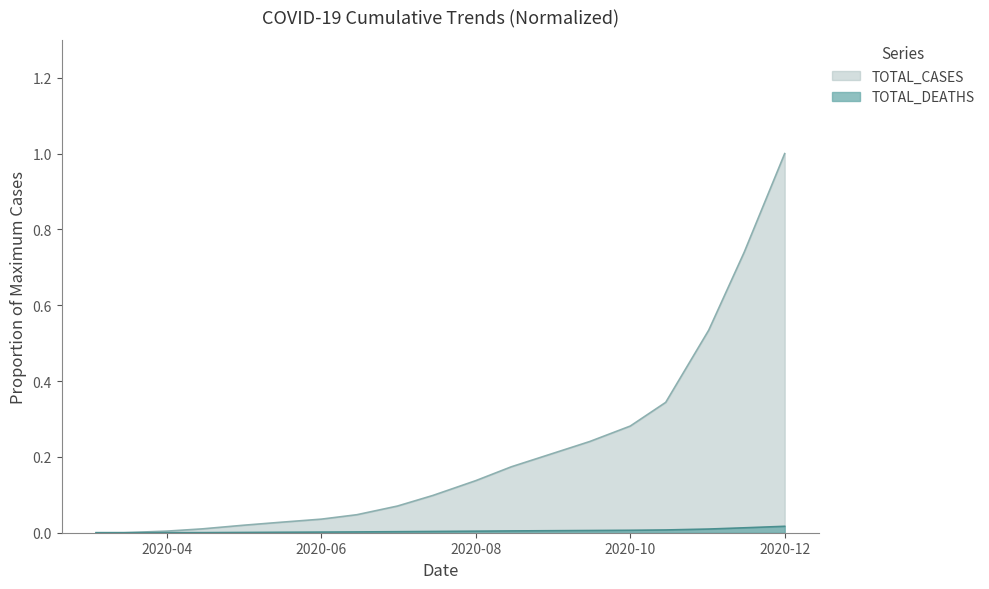

Count the number of categories in the chart.

19